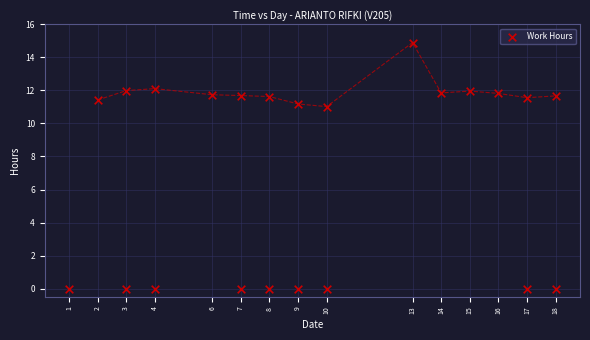

What is the range of X values (max minus min)?

17.0